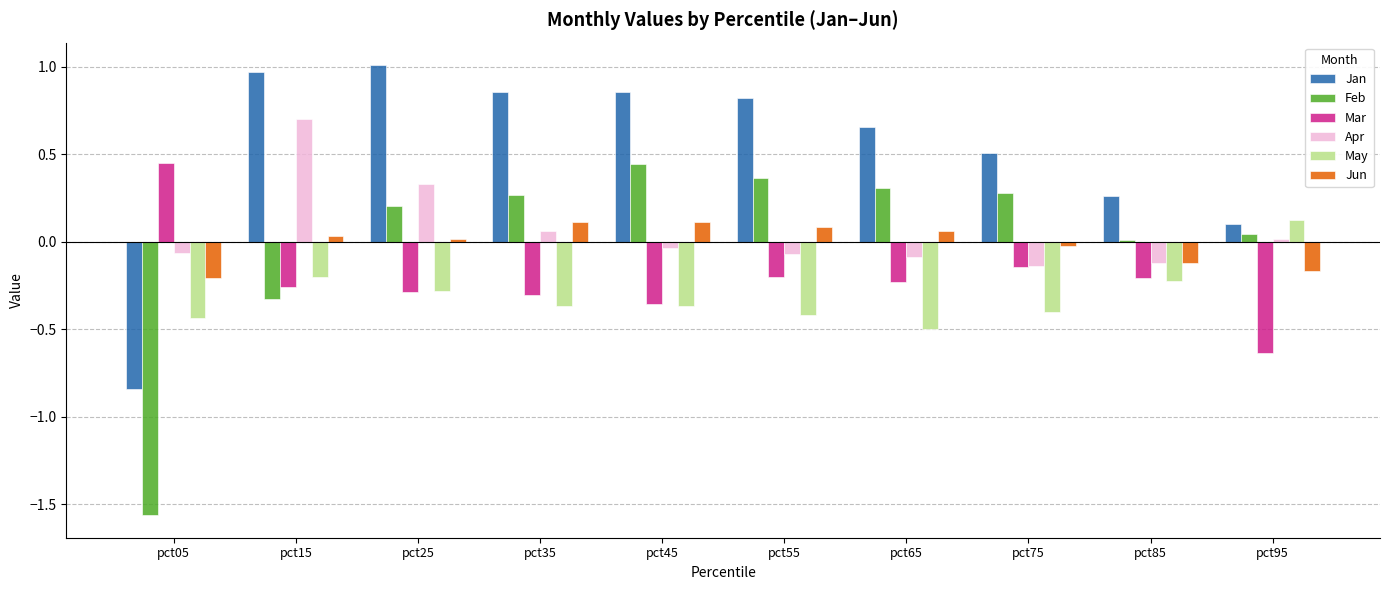

Between pct45 and pct85, which series saw the biggest shift?

Jan